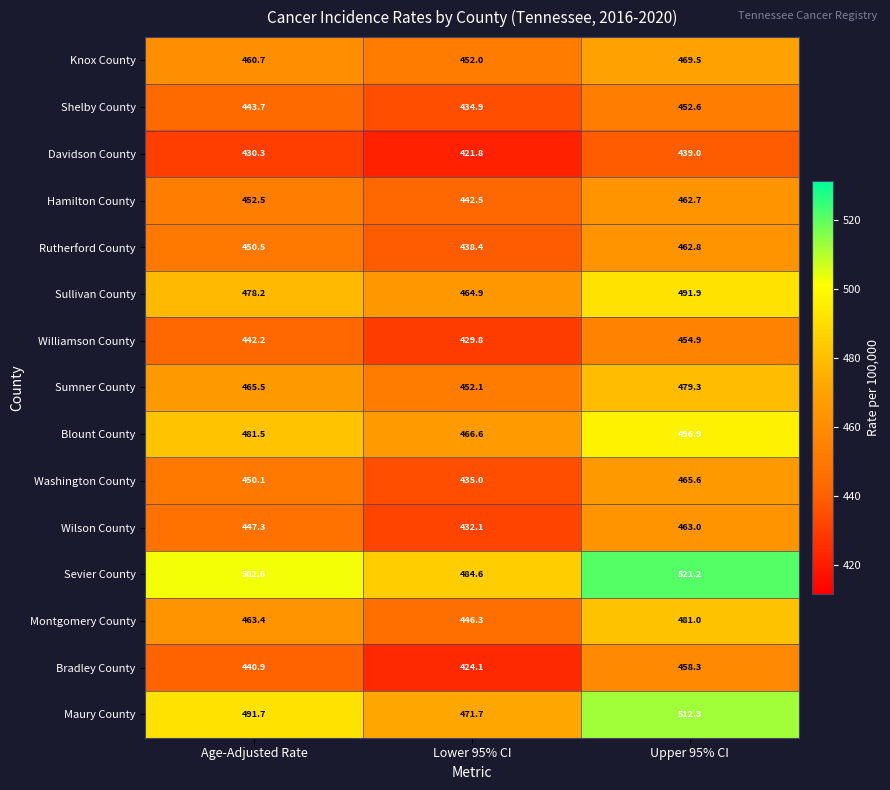

What is the difference between the Montgomery County values at Upper 95% CI and Age-Adjusted Rate?

17.6